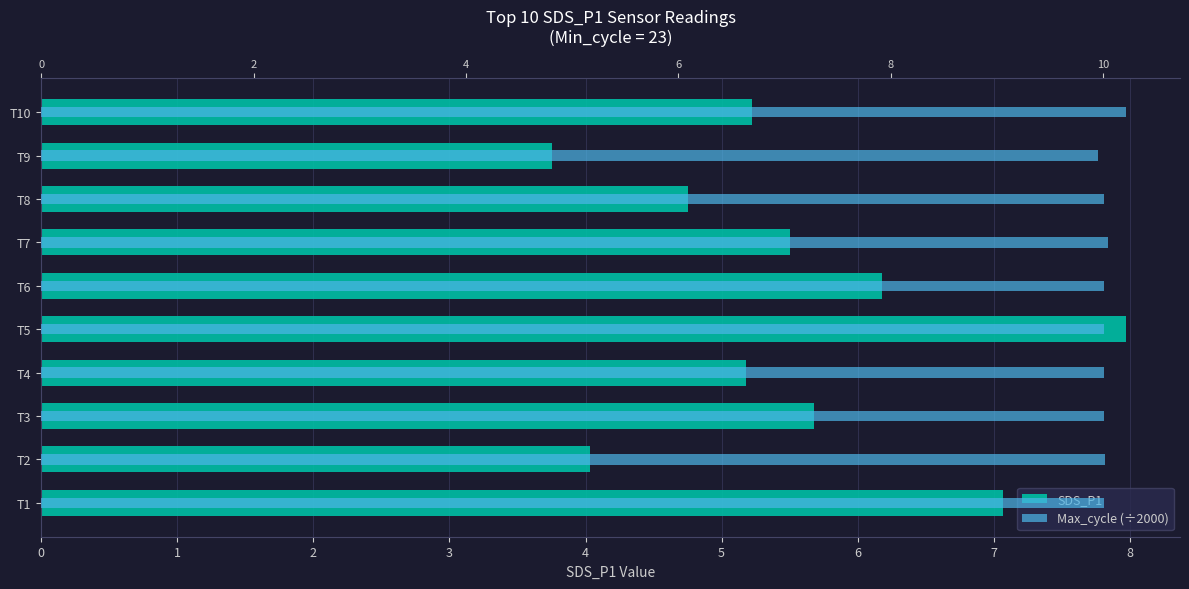

What is the smallest value displayed?

3.8